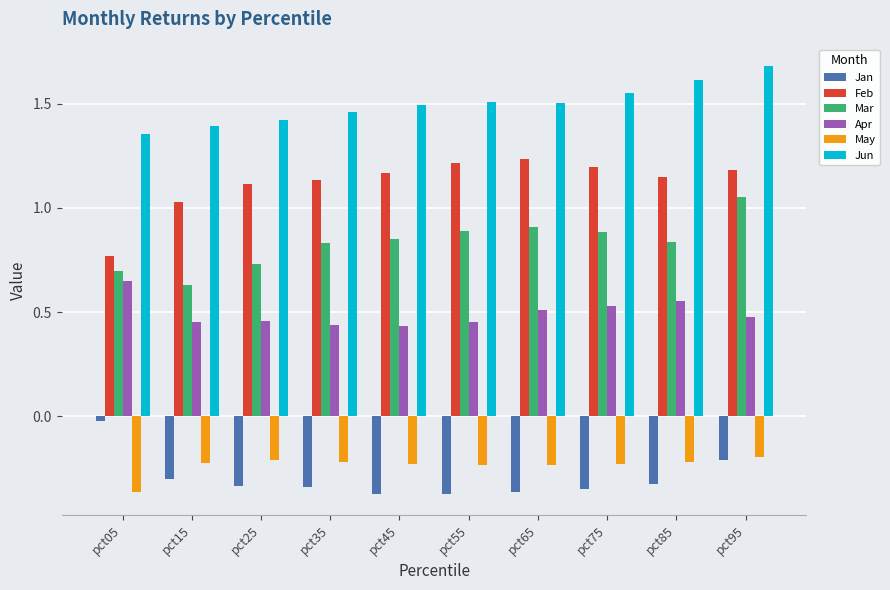

Which category has the lowest value in the May series?

pct05